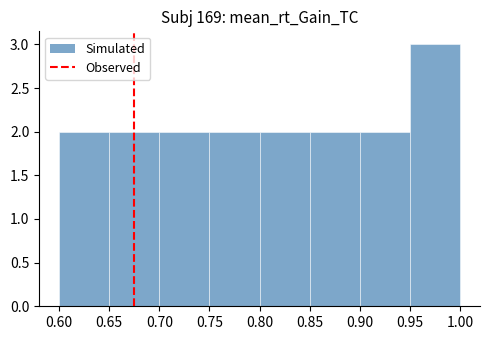

How tall is the bar that spans 0.80 to 0.85 on the x-axis? The values are not printed on the chart, so give them approximately, as read against the axis.

2